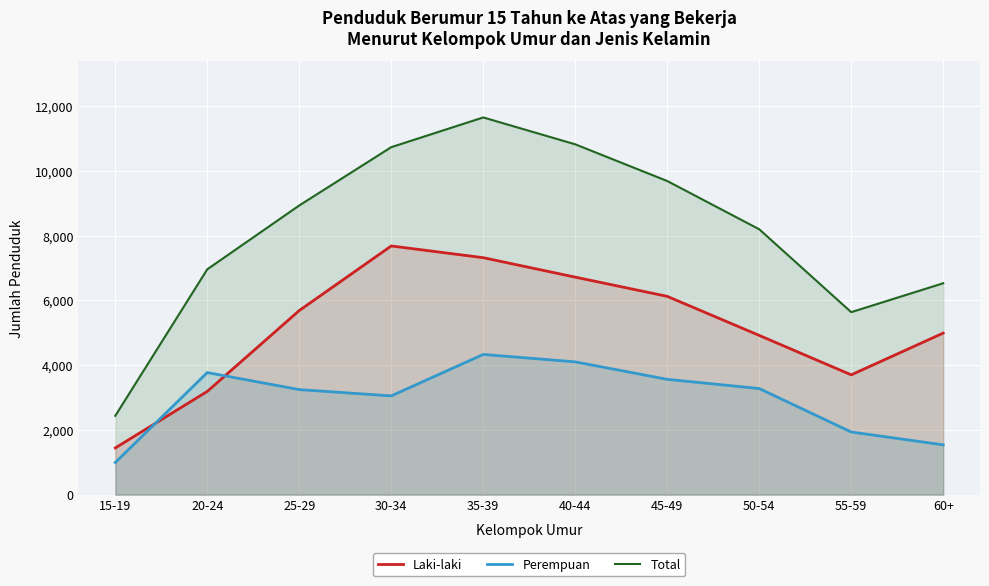

Which series has the largest range (max minus min)?

Total